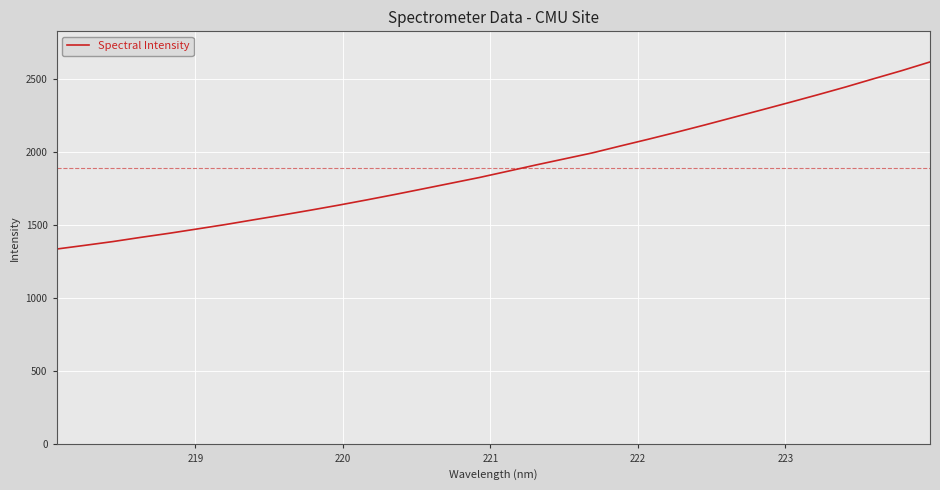

What is the smallest value displayed?

1336.1